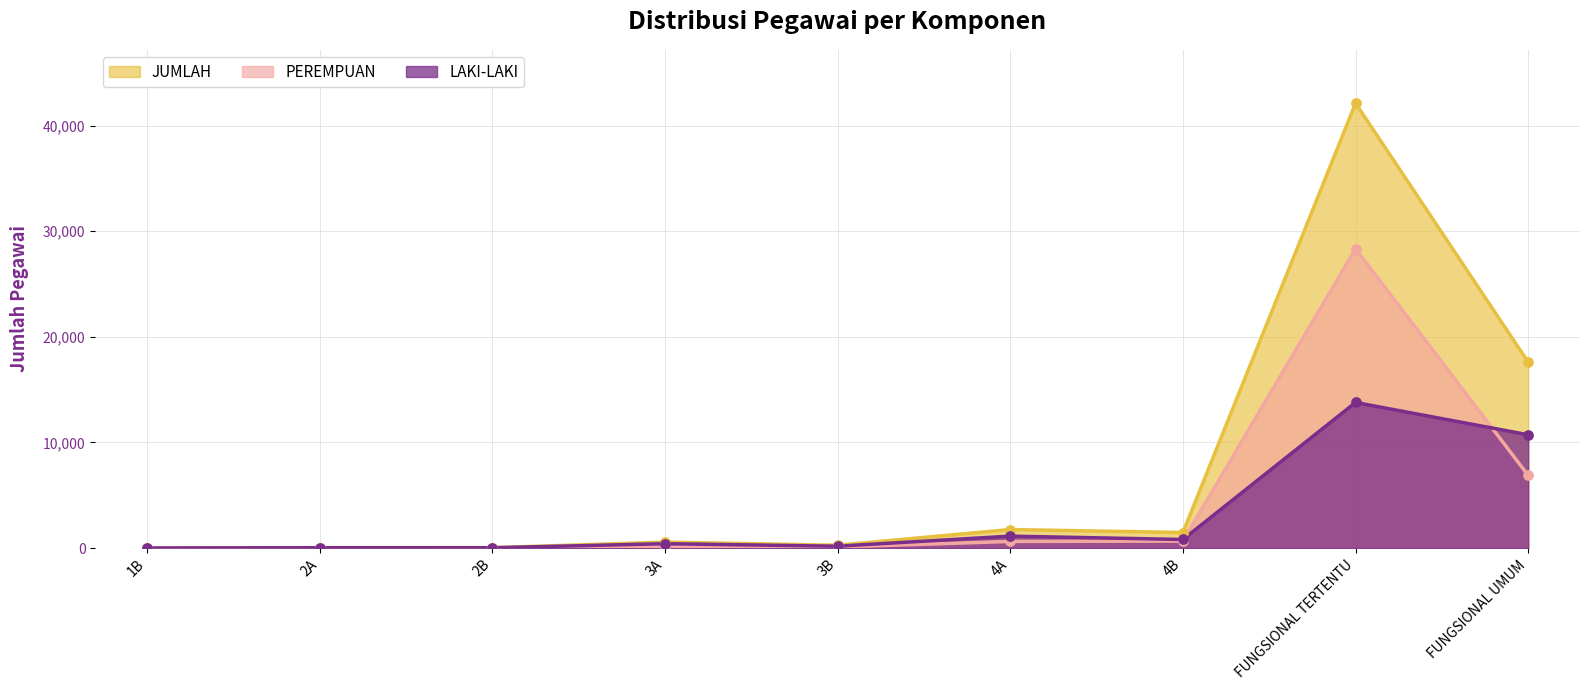

Which series has the widest spread of Y values?

JUMLAH